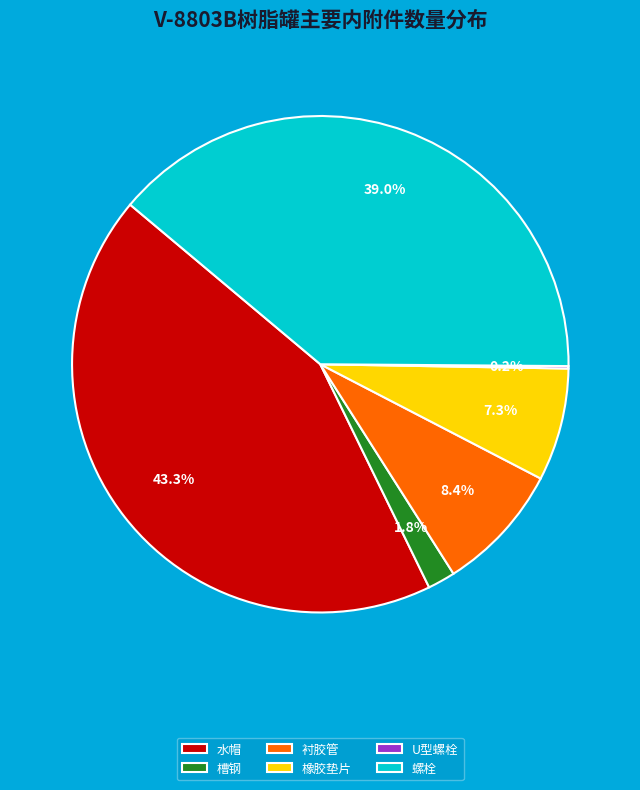

Which has a higher value, 螺栓 or 槽钢?

螺栓